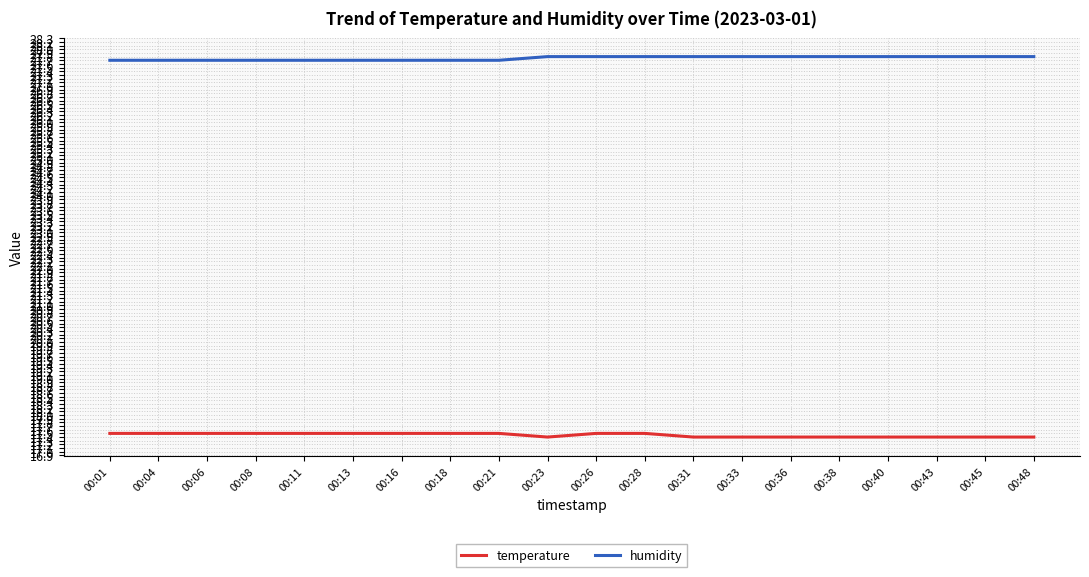

Reading left to right, transcribe all the data shown in this chart.

temperature: 17.5	17.5	17.5	17.5	17.5	17.5	17.5	17.5	17.5	17.4	17.5	17.5	17.4	17.4	17.4	17.4	17.4	17.4	17.4	17.4
humidity: 27.7	27.7	27.7	27.7	27.7	27.7	27.7	27.7	27.7	27.8	27.8	27.8	27.8	27.8	27.8	27.8	27.8	27.8	27.8	27.8